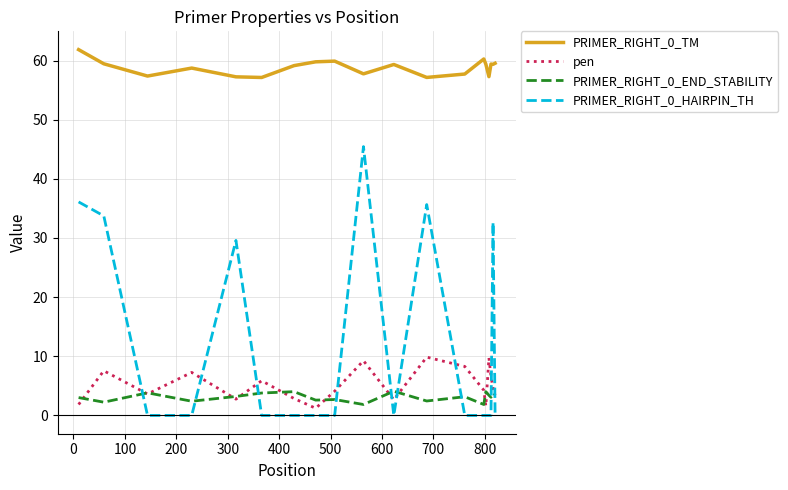

Which series has the largest total across all categories?

PRIMER_RIGHT_0_TM